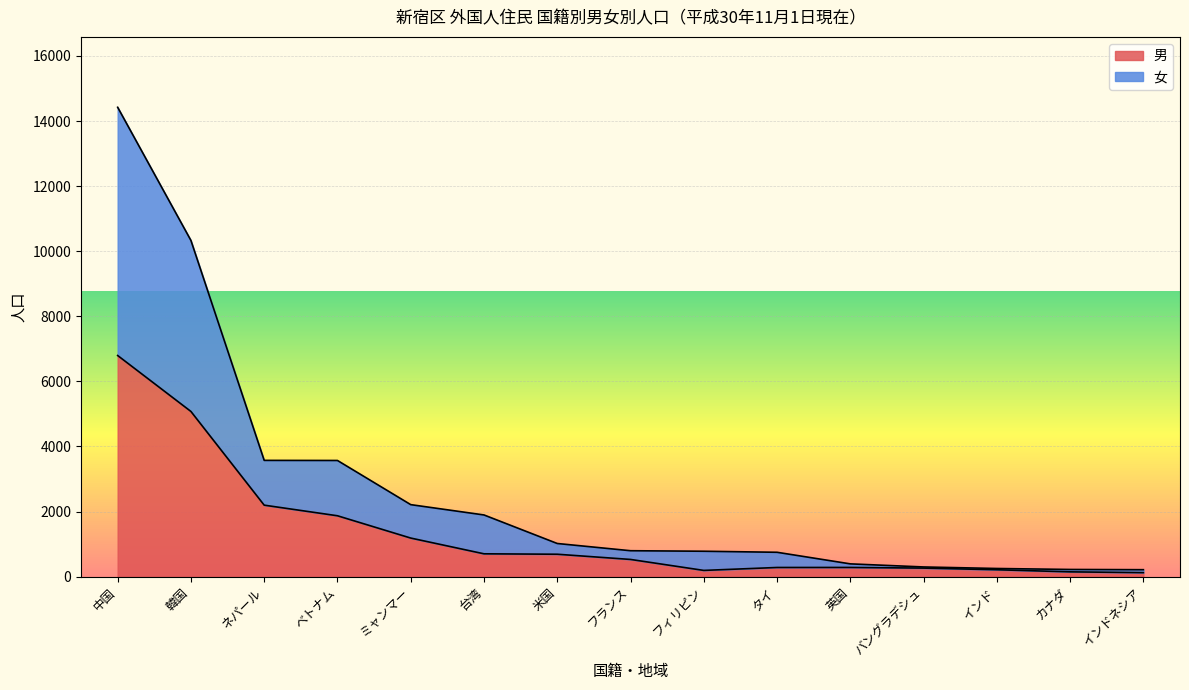

What is the label of the 4th point from the left?

ベトナム